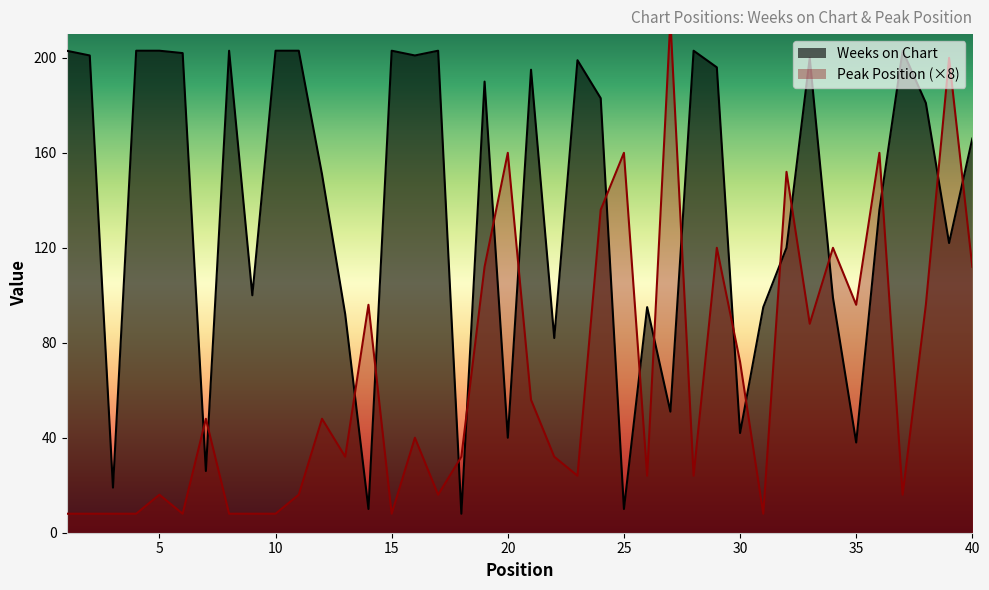

Rank the series by their maximum value, from lowest to highest.

Weeks on Chart, Peak Position